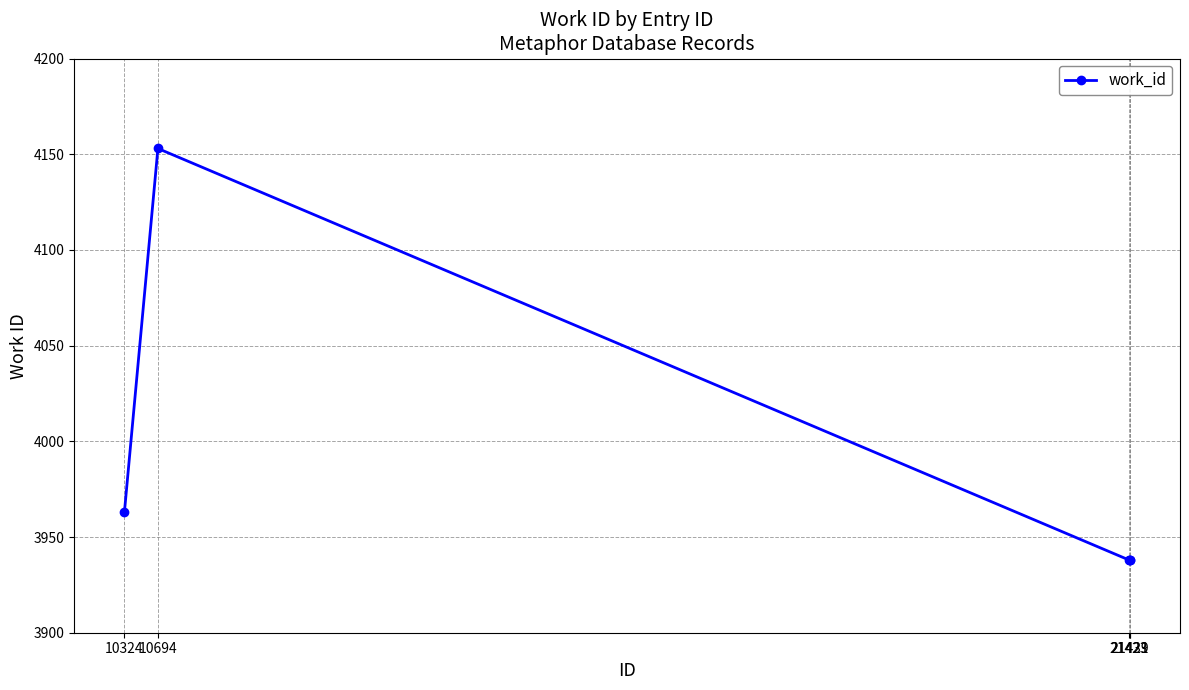

What is the value of the 4th point from the left?

3938